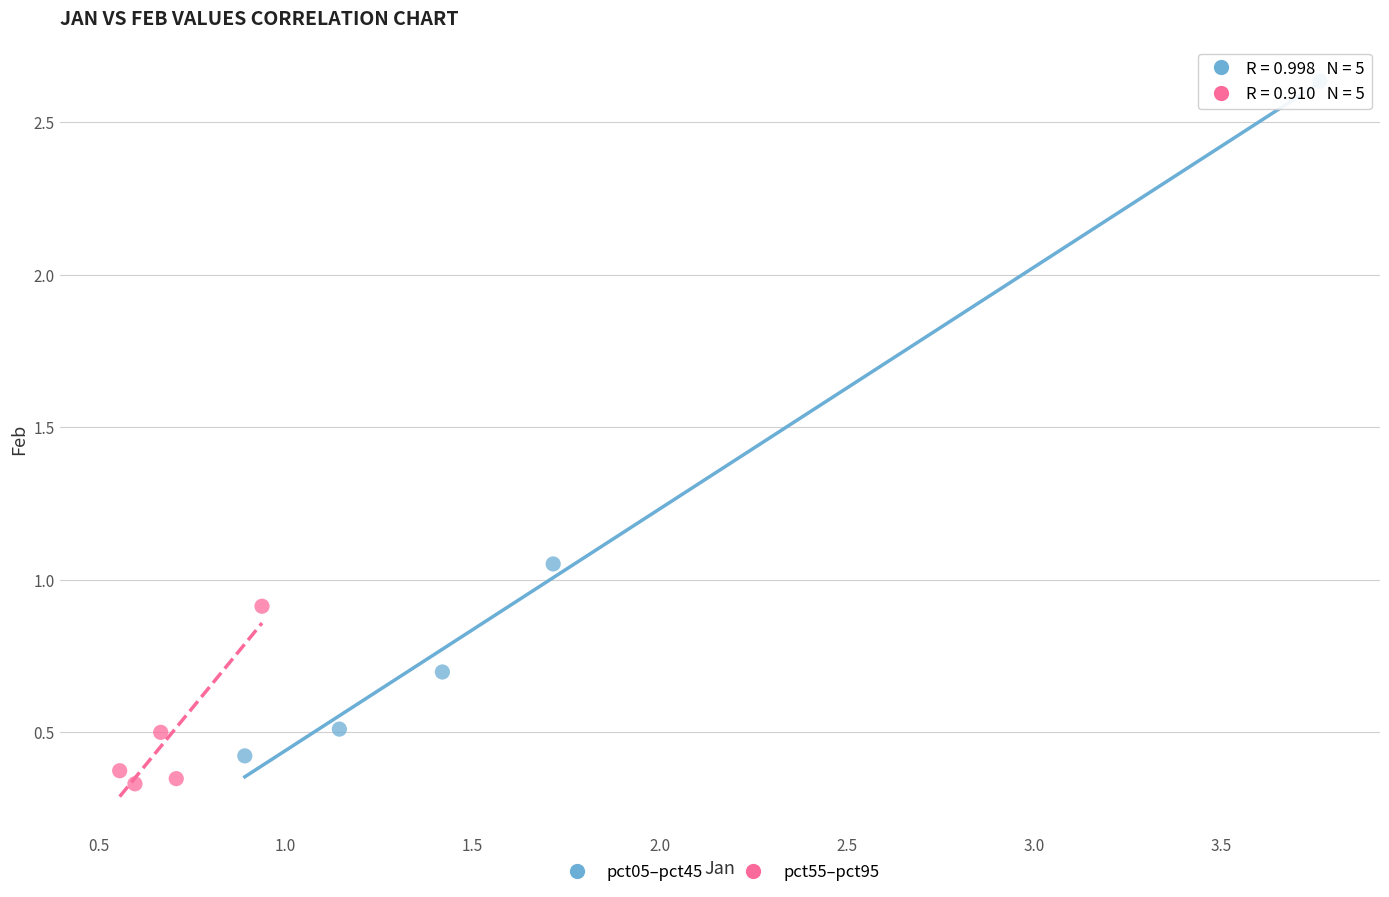

Which series has the widest spread of Y values?

pct05–pct45